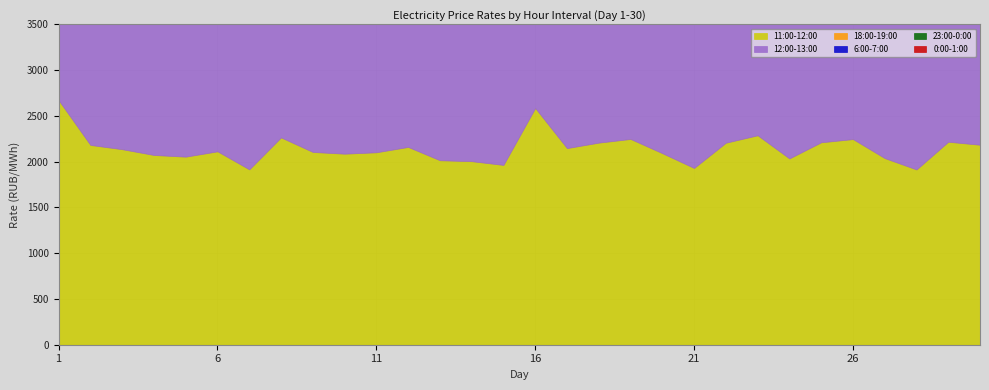

True or false: 18:00-19:00 has more than 0 interior local peaks.

True